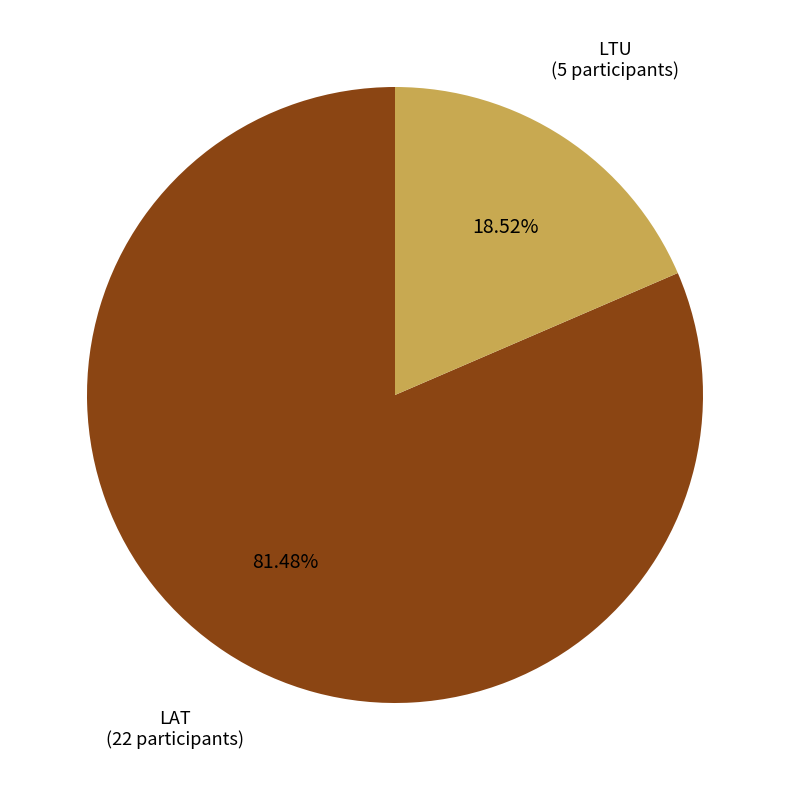

Is there a majority slice in this chart?

Yes